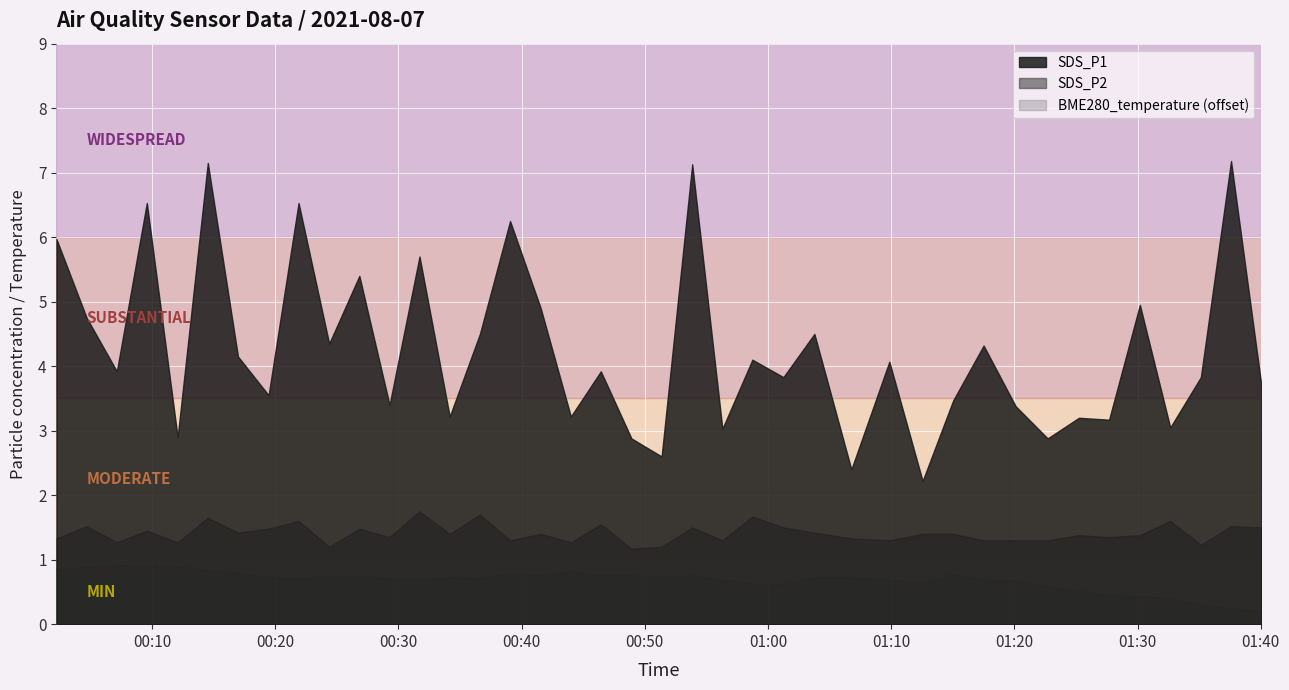

What is the value of the BME280_temperature point at the 33rd from the left?

15.6